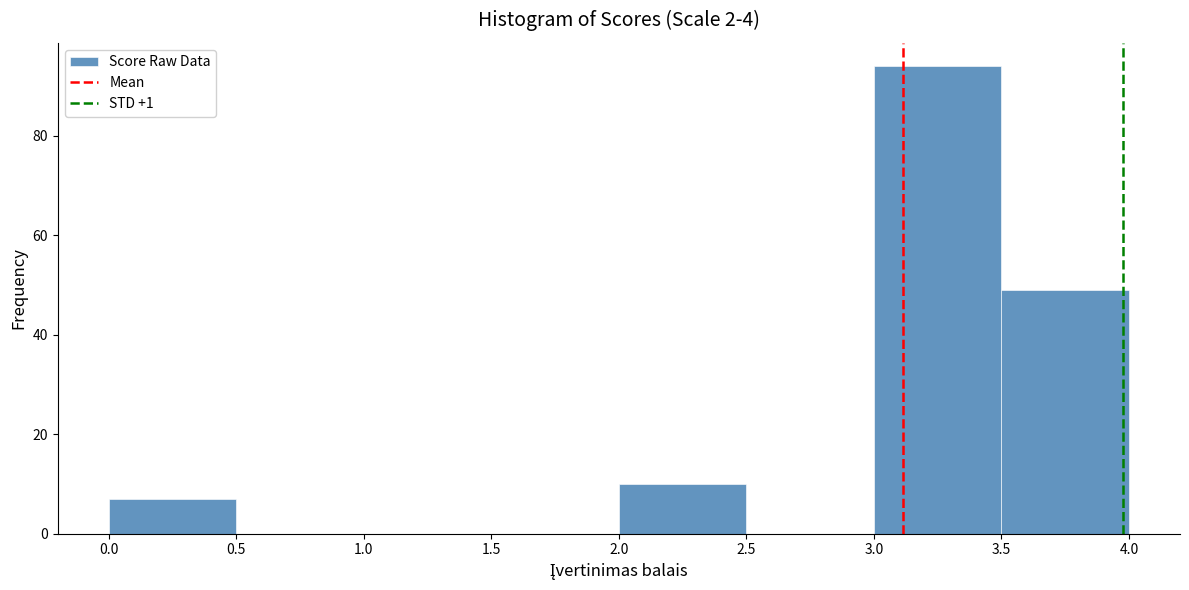

Reading left to right, transcribe this chart: for each bar, give the range it covers on the x-axis and its height. The values are not printed on the chart, so give them approximately, as read against the axis.

0.0 to 0.5: 8
0.5 to 1.0: 0
1.0 to 1.5: 0
1.5 to 2.0: 0
2.0 to 2.5: 10
2.5 to 3.0: 0
3.0 to 3.5: 94
3.5 to 4.0: 50